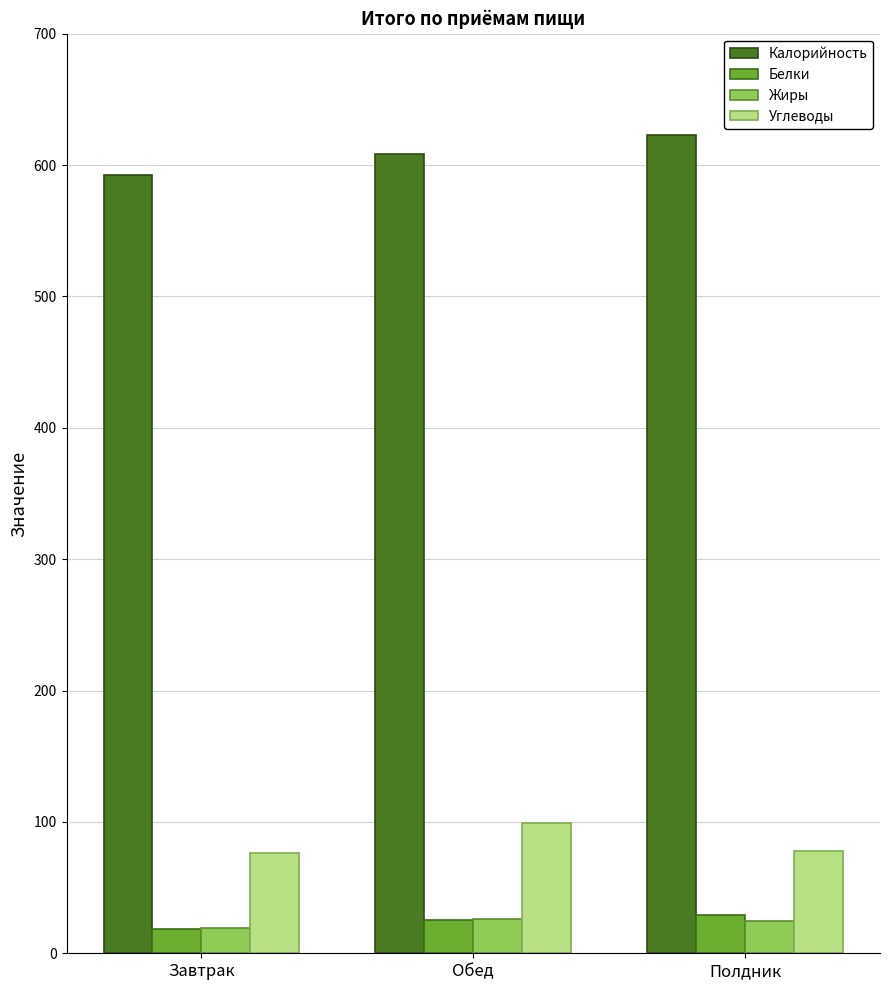

Read the Жиры value at Обед.

25.8